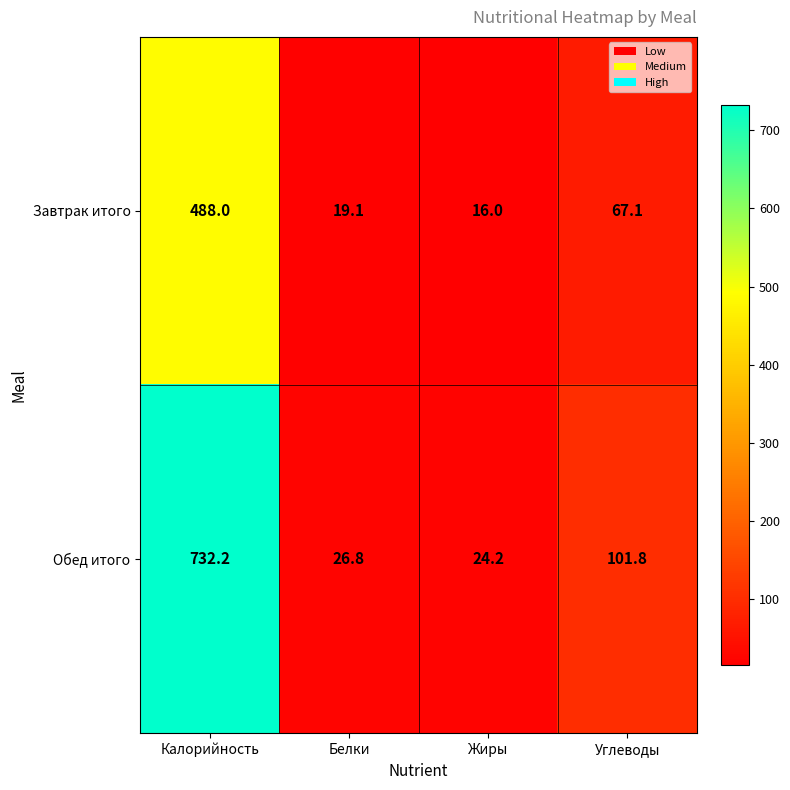

At Жиры, list the series in order from largest to smallest.

Обед итого, Завтрак итого